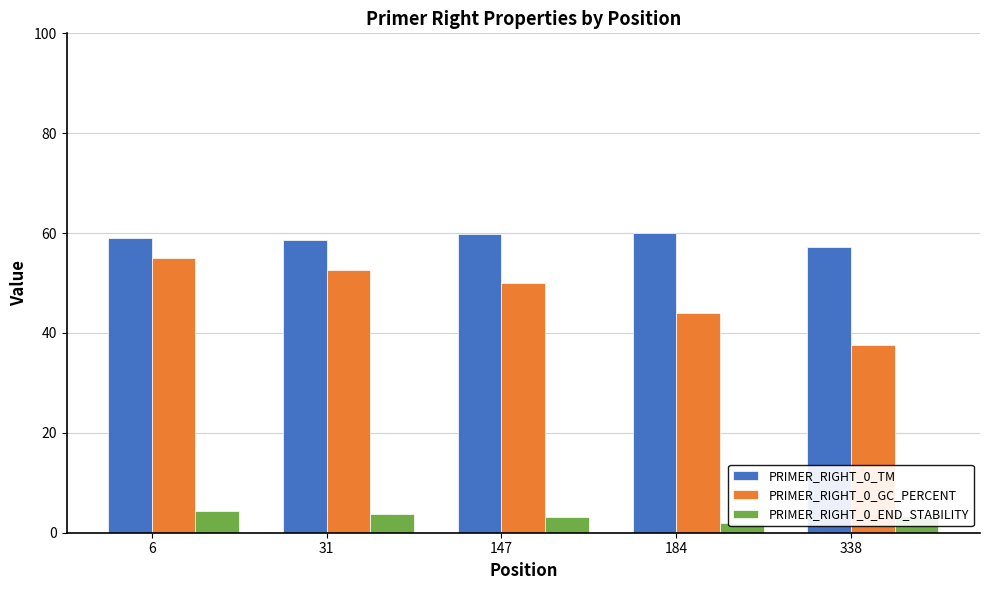

Rank the series by their maximum value, from highest to lowest.

PRIMER_RIGHT_0_TM, PRIMER_RIGHT_0_GC_PERCENT, PRIMER_RIGHT_0_END_STABILITY